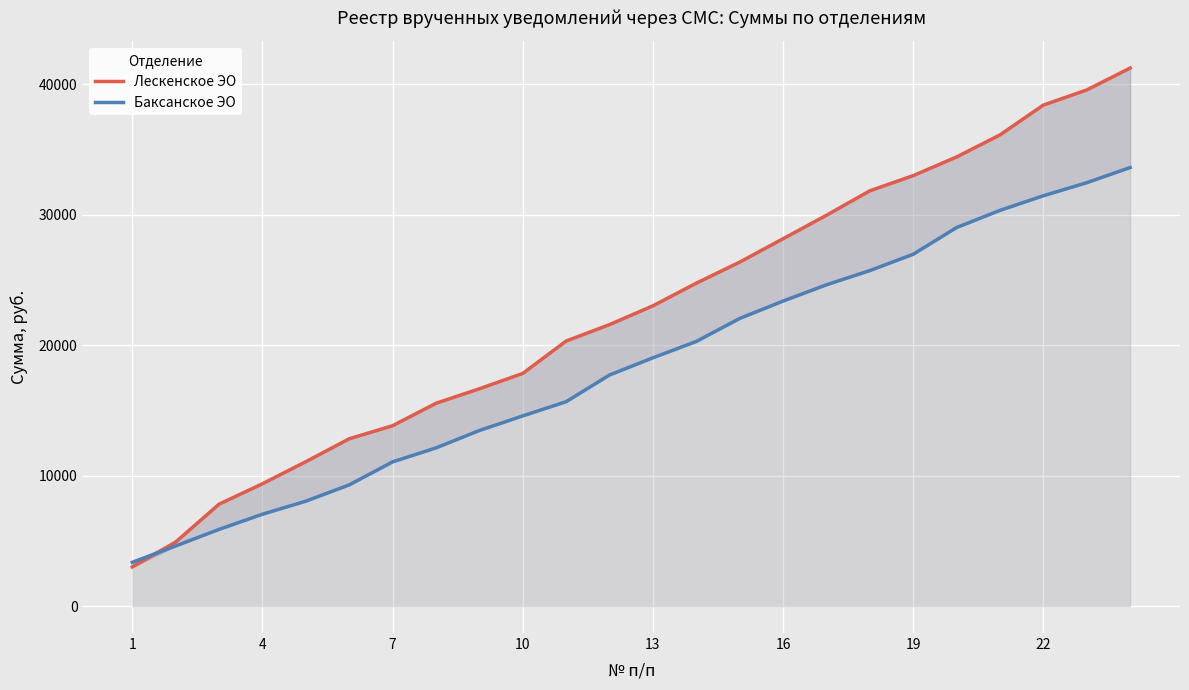

What is the spread (max minus min) of values at 20?

5785.8